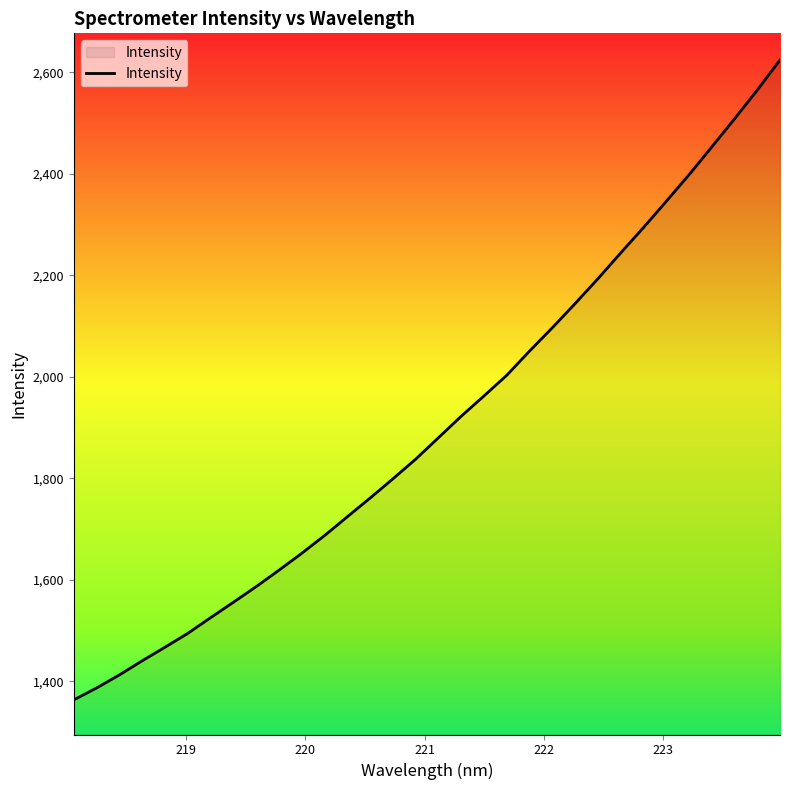

What is the sum of all values?

61004.3